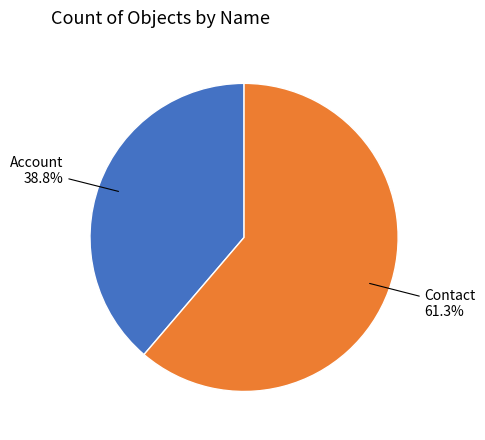

Is there a majority slice in this chart?

Yes